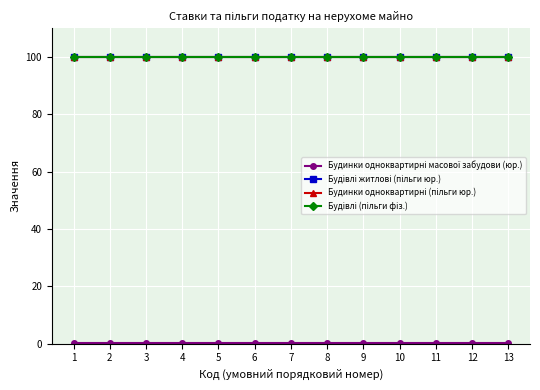

Does the chart have visible grid lines?

Yes